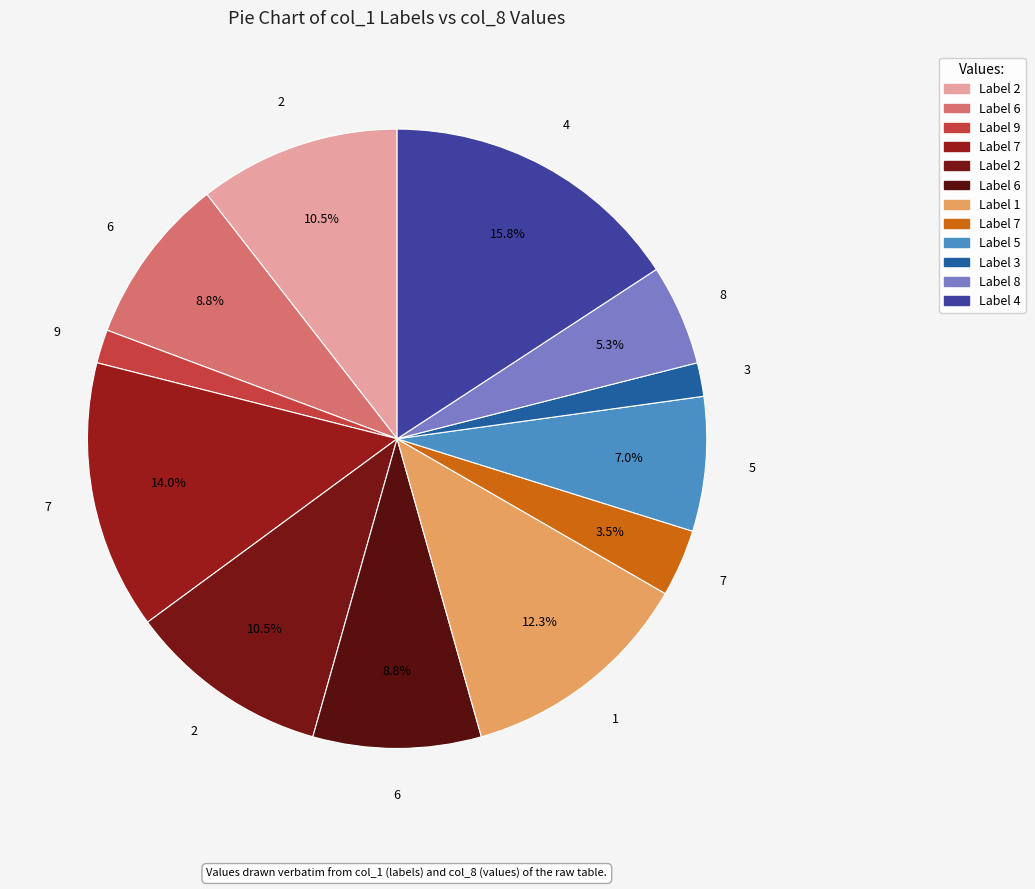

How many slices are in this pie chart?

12